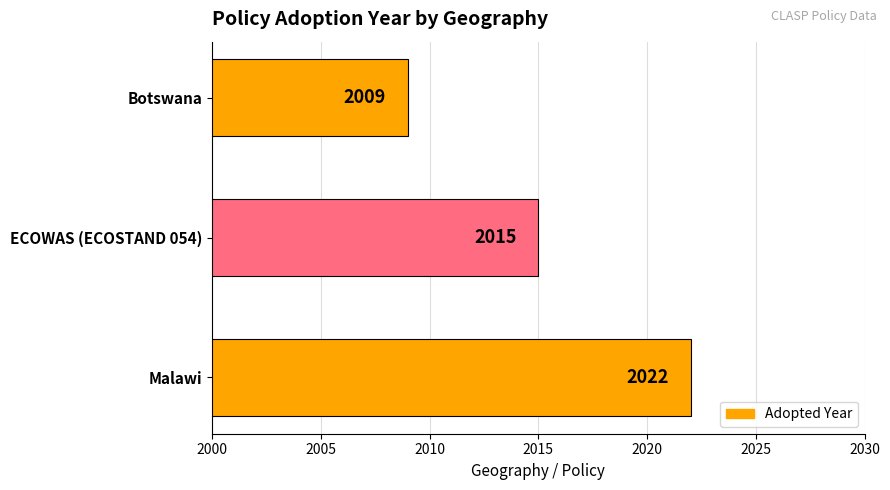

Reading top to bottom, what are all the values shown in this chart?

Botswana=2009	ECOWAS (ECOSTAND 054)=2015	Malawi=2022